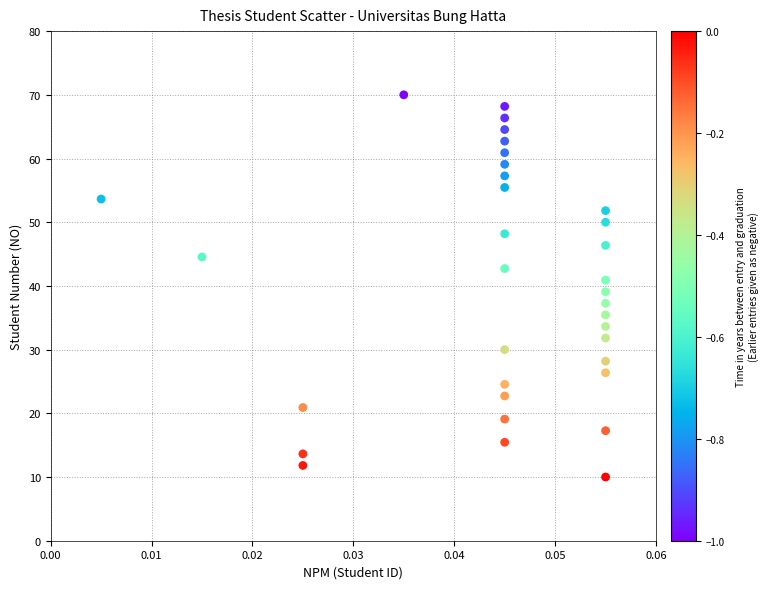

What is the range of Y values (max minus min)?

60.0